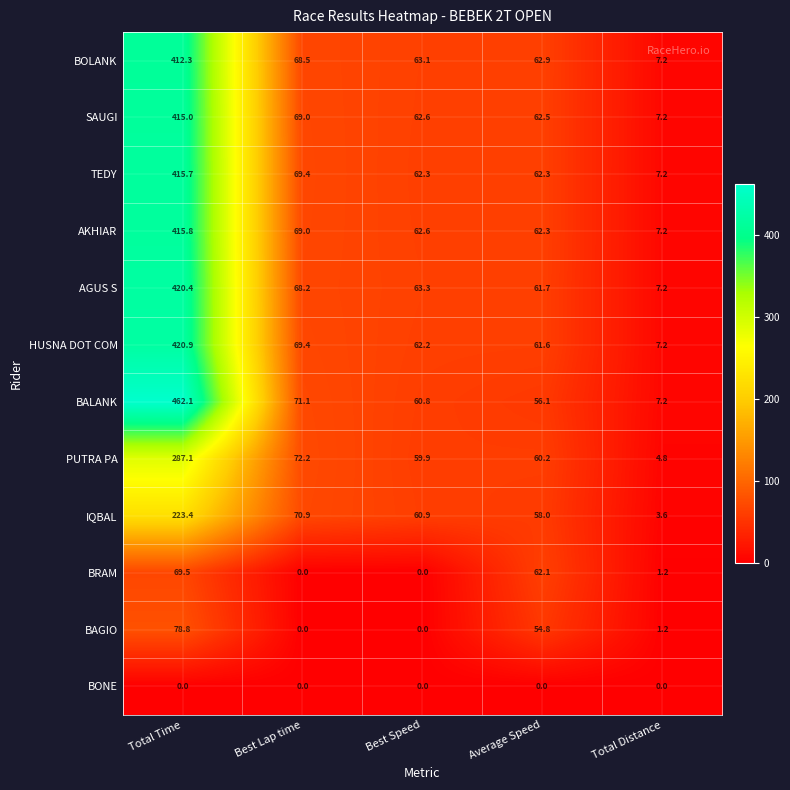

What is the total value across all series at Average Speed?

664.5